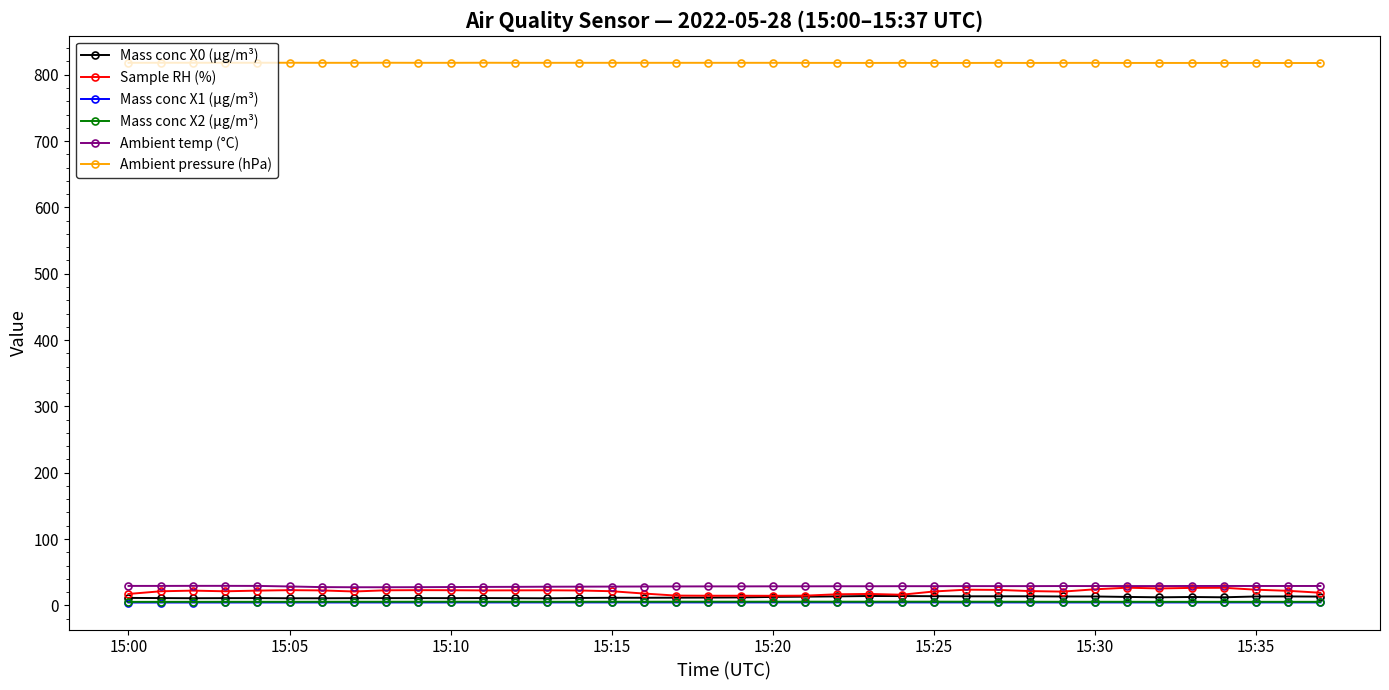

True or false: Mass conc X1 (μg/m³) and Ambient temp (°C) cross at least once.

False